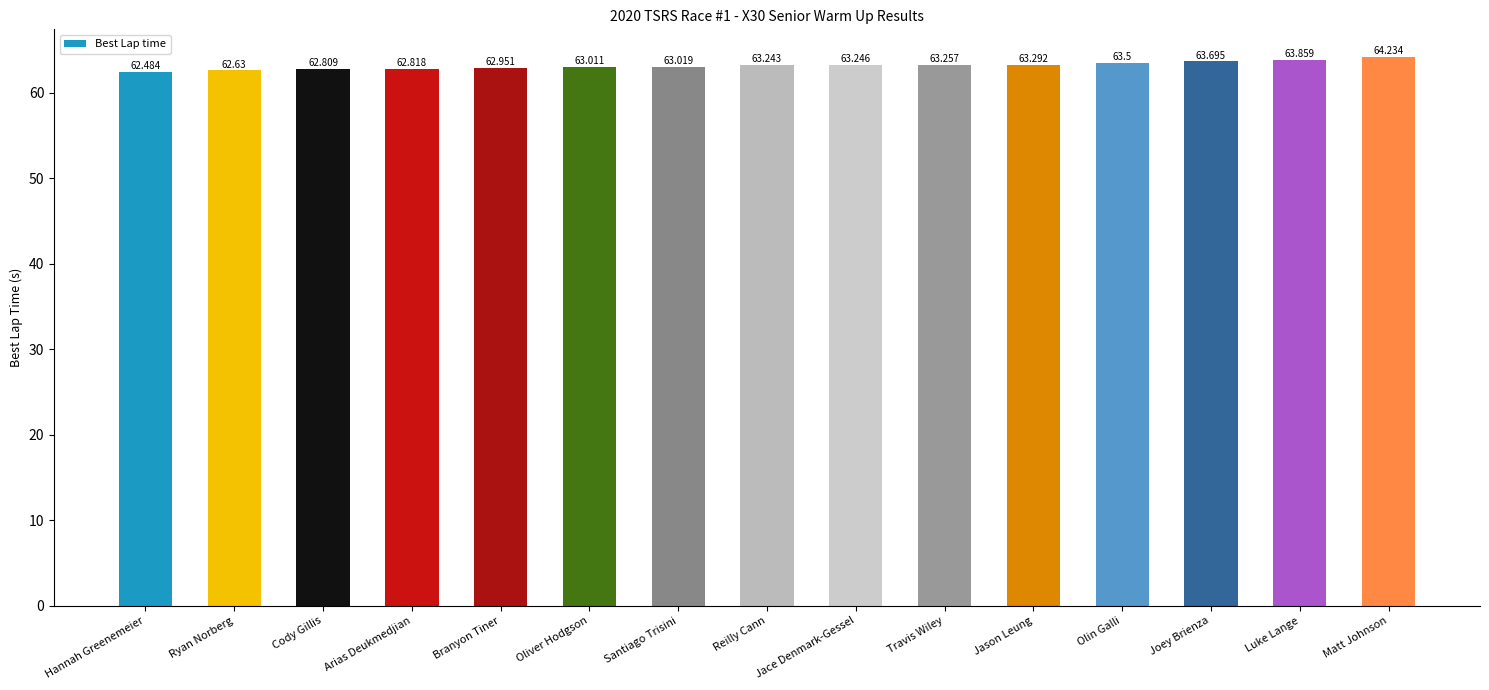

True or false: the data shows 63.5 at Olin Galli.

True